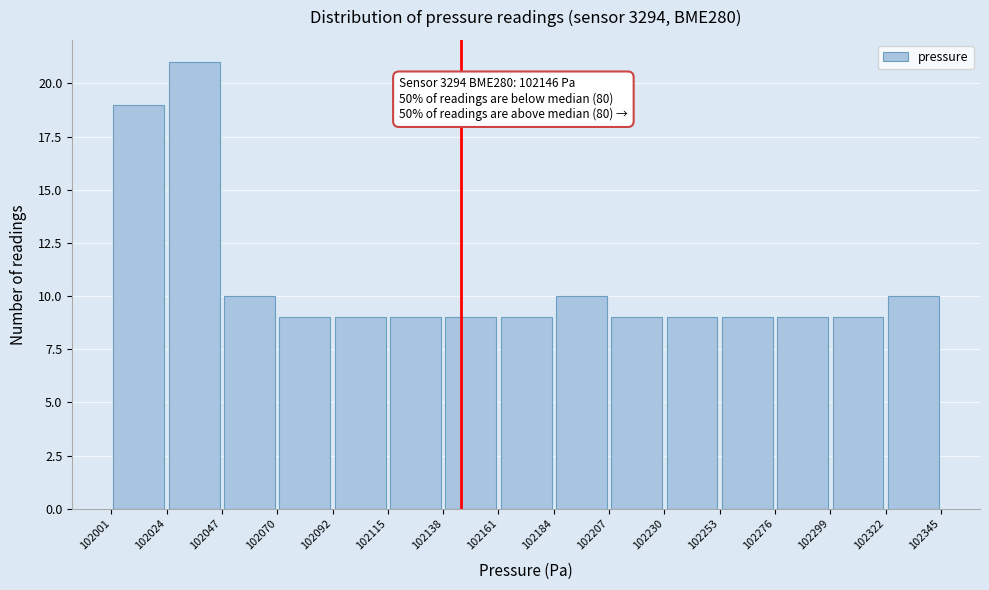

Over which range of the x-axis is the bar tallest?

102024 to 102047